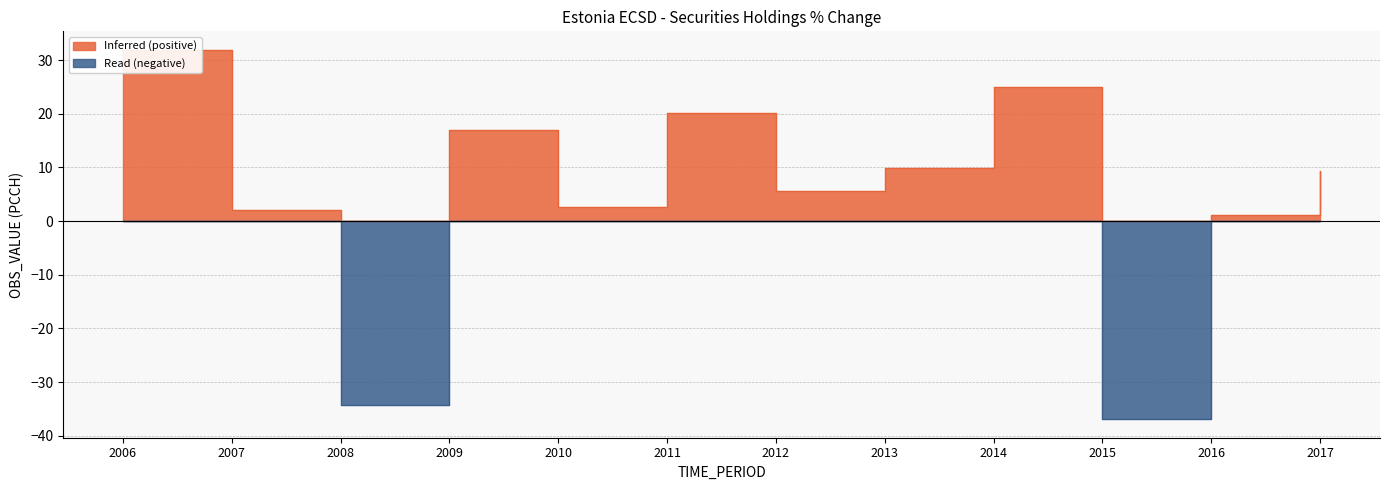

List the labels in order of value, smallest first.

2015, 2008, 2016, 2007, 2010, 2012, 2017, 2013, 2009, 2011, 2014, 2006